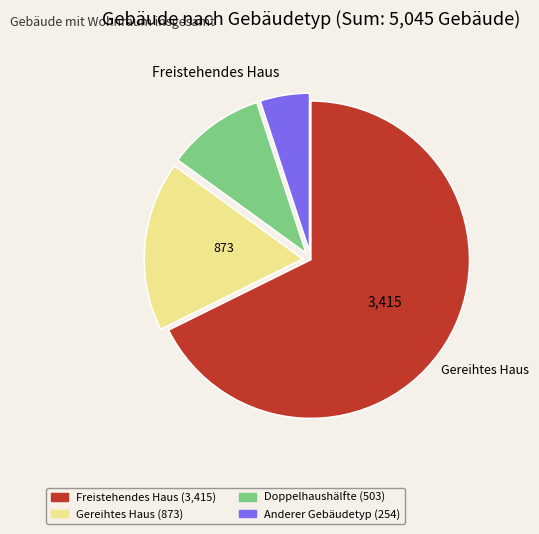

Is there a majority slice in this chart?

Yes